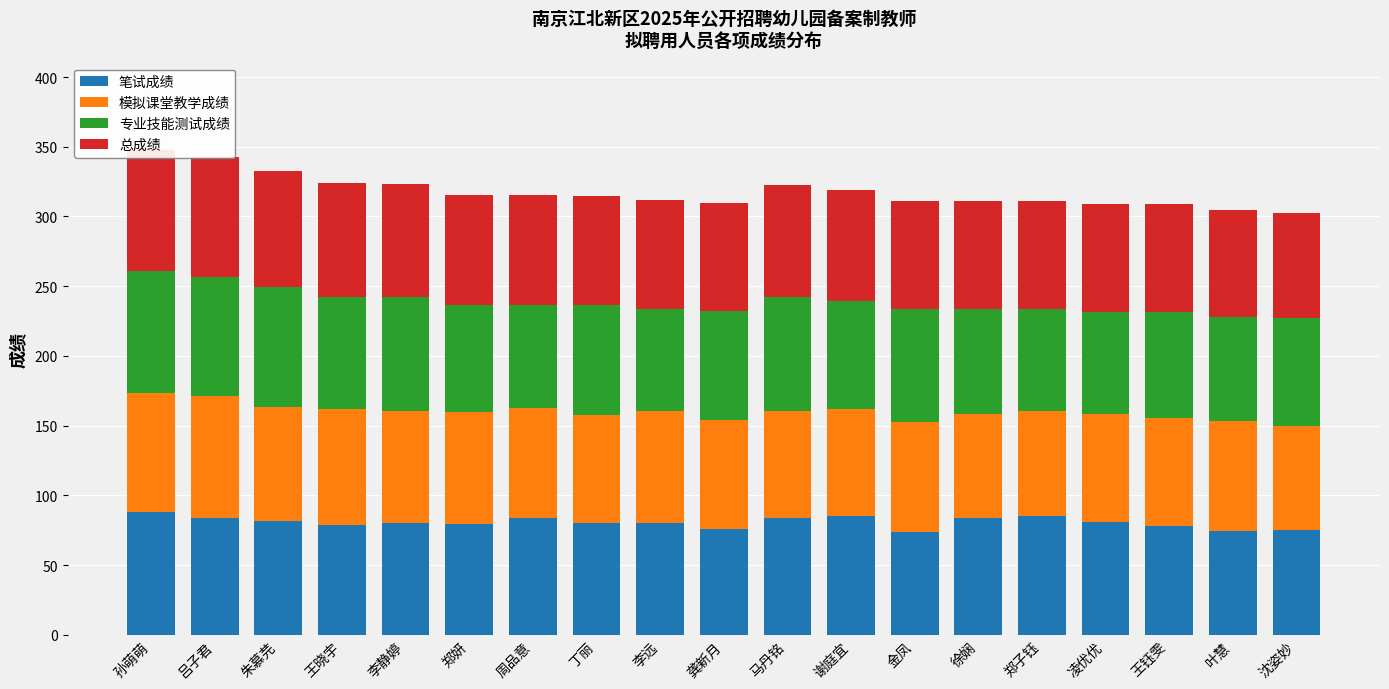

What is the total value across all series at 周品意?

315.1